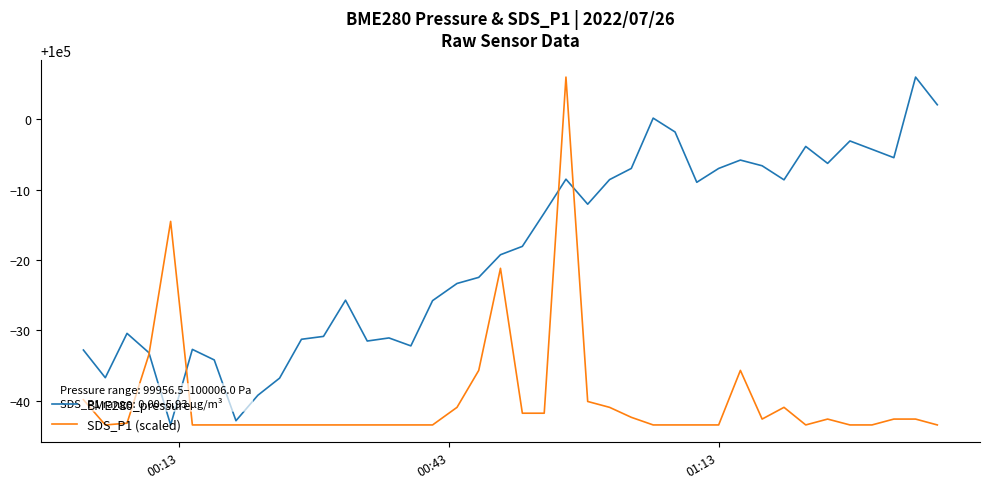

Which series has the largest total across all categories?

BME280_pressure